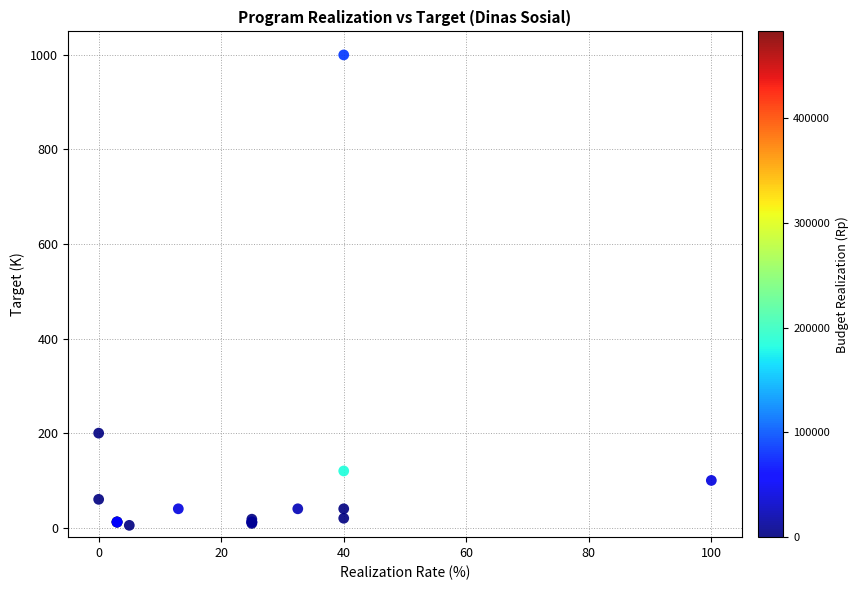

What Y value in the scatter plot is closest to 502?

200